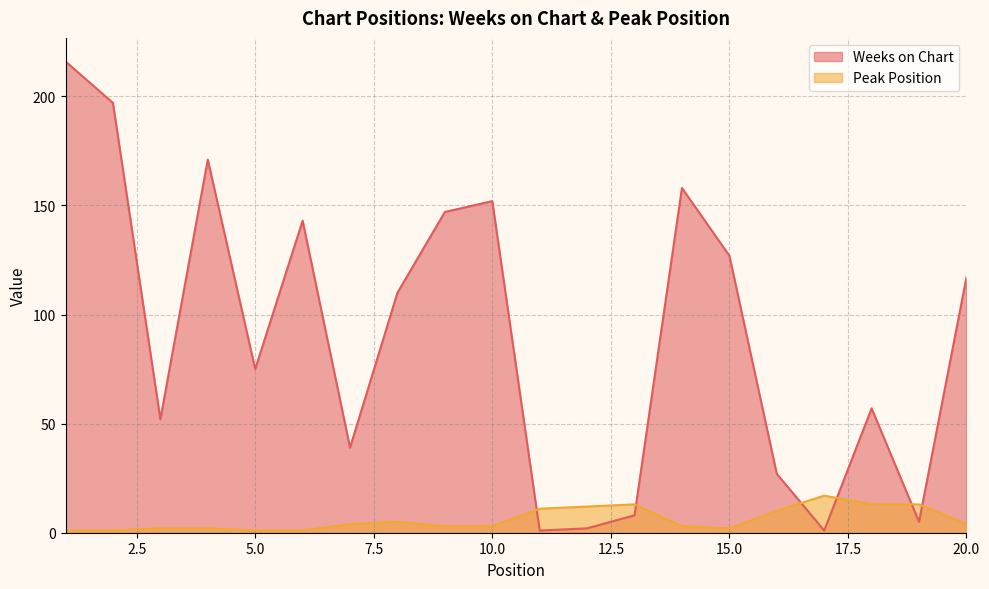

How many lines are shown in the chart?

2